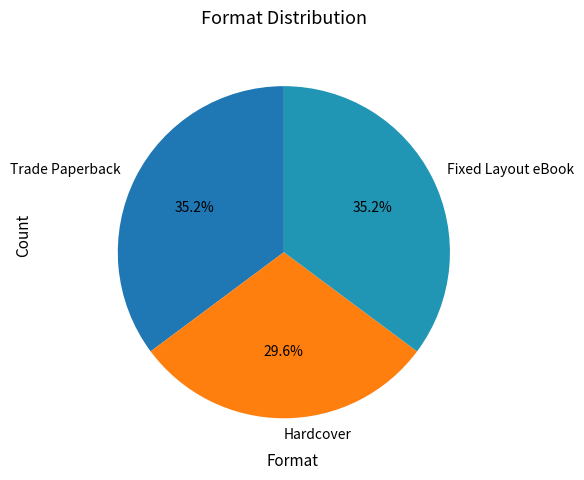

Between Trade Paperback and Hardcover, which is larger?

Trade Paperback